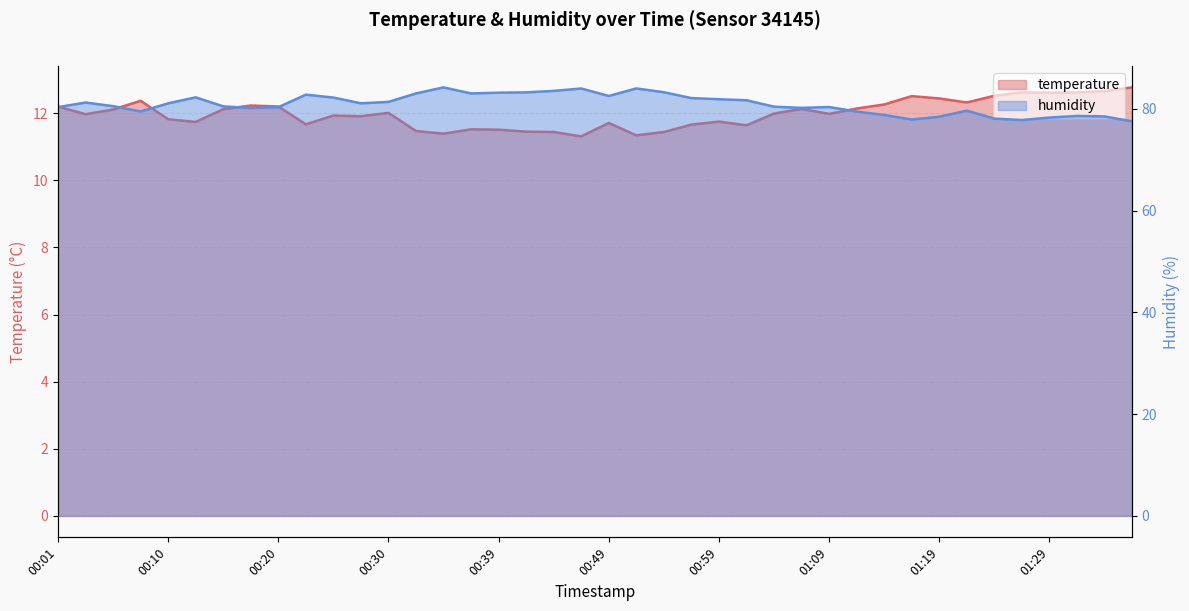

How many values in the humidity series are below 81?

20